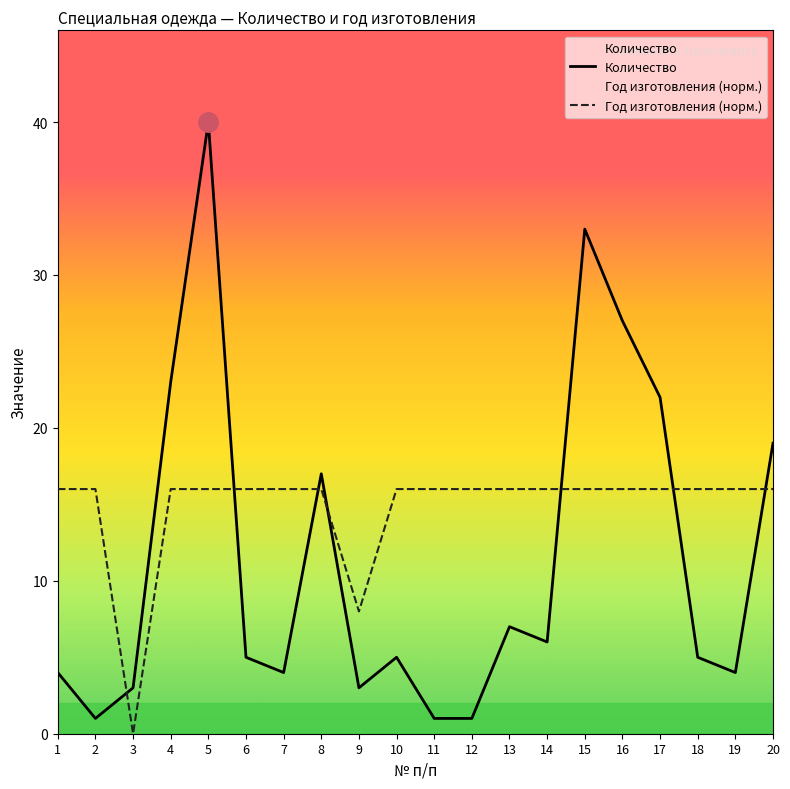

Reading left to right, transcribe all the data shown in this chart.

Количество: 1=4.0	2=1.0	3=3.0	4=23.0	5=40.0	6=5.0	7=4.0	8=17.0	9=3.0	10=5.0	11=1.0	12=1.0	13=7.0	14=6.0	15=33.0	16=27.0	17=22.0	18=5.0	19=4.0	20=19.0
Год изготовления (норм.): 1=16.0	2=16.0	3=0.0	4=16.0	5=16.0	6=16.0	7=16.0	8=16.0	9=8.0	10=16.0	11=16.0	12=16.0	13=16.0	14=16.0	15=16.0	16=16.0	17=16.0	18=16.0	19=16.0	20=16.0